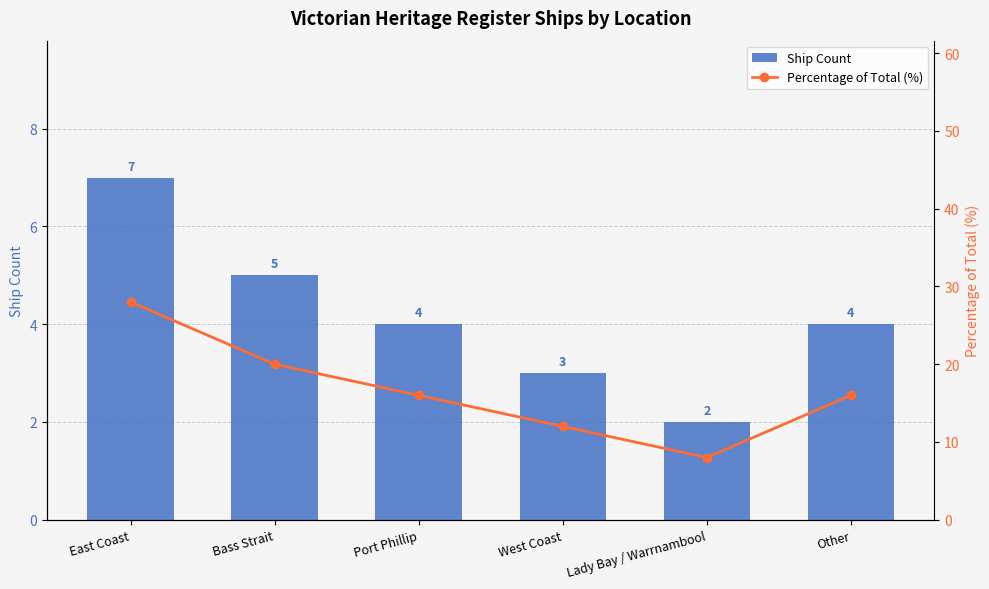

At which label does Ship Count first exceed 4?

East Coast